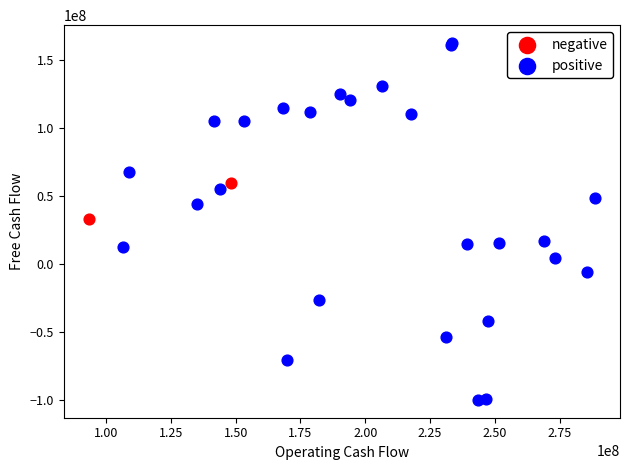

What are all the series names shown in the legend?

negative, positive